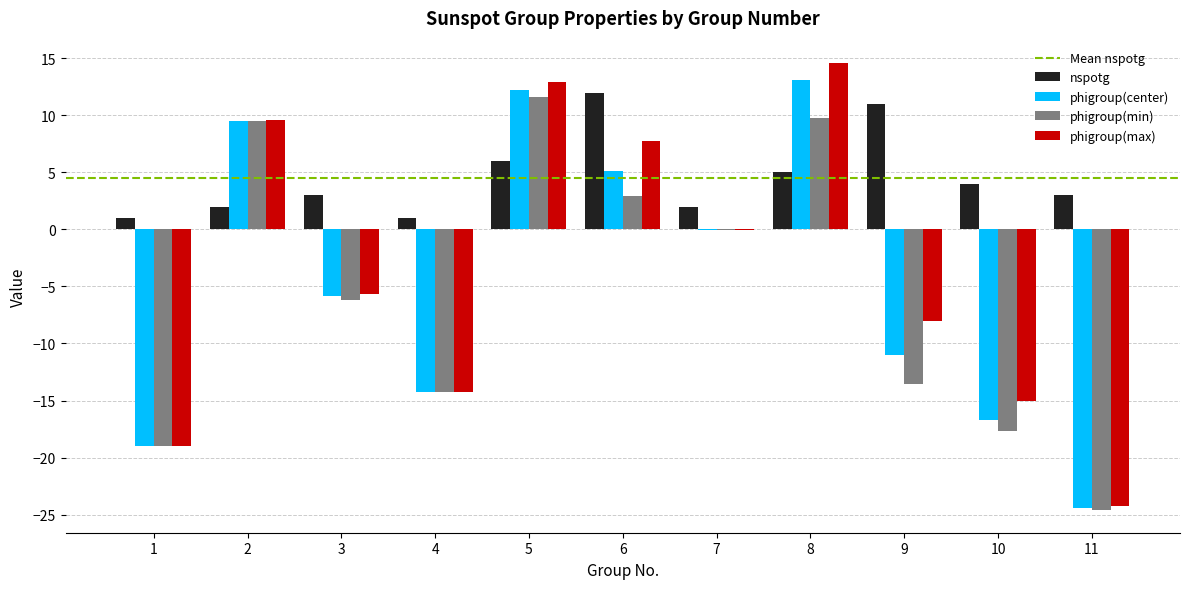

Reading left to right, list all the values displayed in this chart.

nspotg: 1=1.0	2=2.0	3=3.0	4=1.0	5=6.0	6=12.0	7=2.0	8=5.0	9=11.0	10=4.0	11=3.0
phigroup(center): 1=-19.0	2=9.5	3=-5.9	4=-14.3	5=12.2	6=5.1	7=-0.1	8=13.1	9=-11.0	10=-16.7	11=-24.5
phigroup(min): 1=-19.0	2=9.5	3=-6.2	4=-14.3	5=11.6	6=2.9	7=-0.1	8=9.7	9=-13.6	10=-17.7	11=-24.6
phigroup(max): 1=-19.0	2=9.6	3=-5.7	4=-14.3	5=12.9	6=7.8	7=-0.1	8=14.6	9=-8.0	10=-15.1	11=-24.3